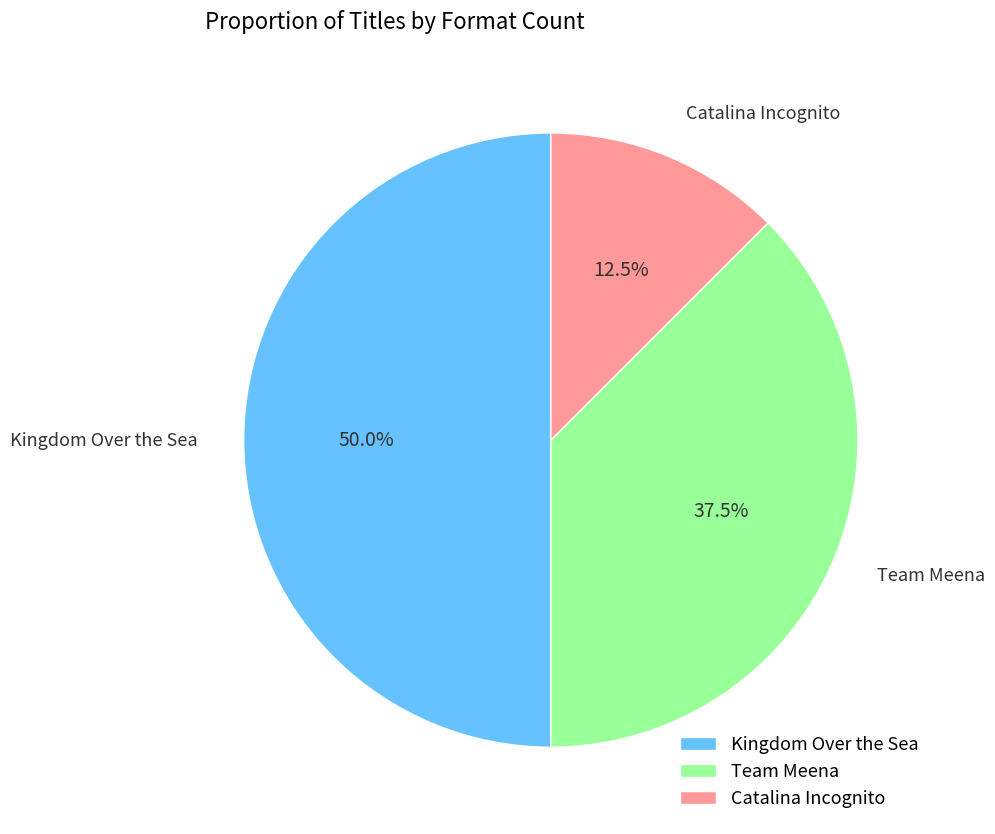

Rank the categories by value from lowest to highest.

Catalina Incognito, Team Meena, Kingdom Over the Sea